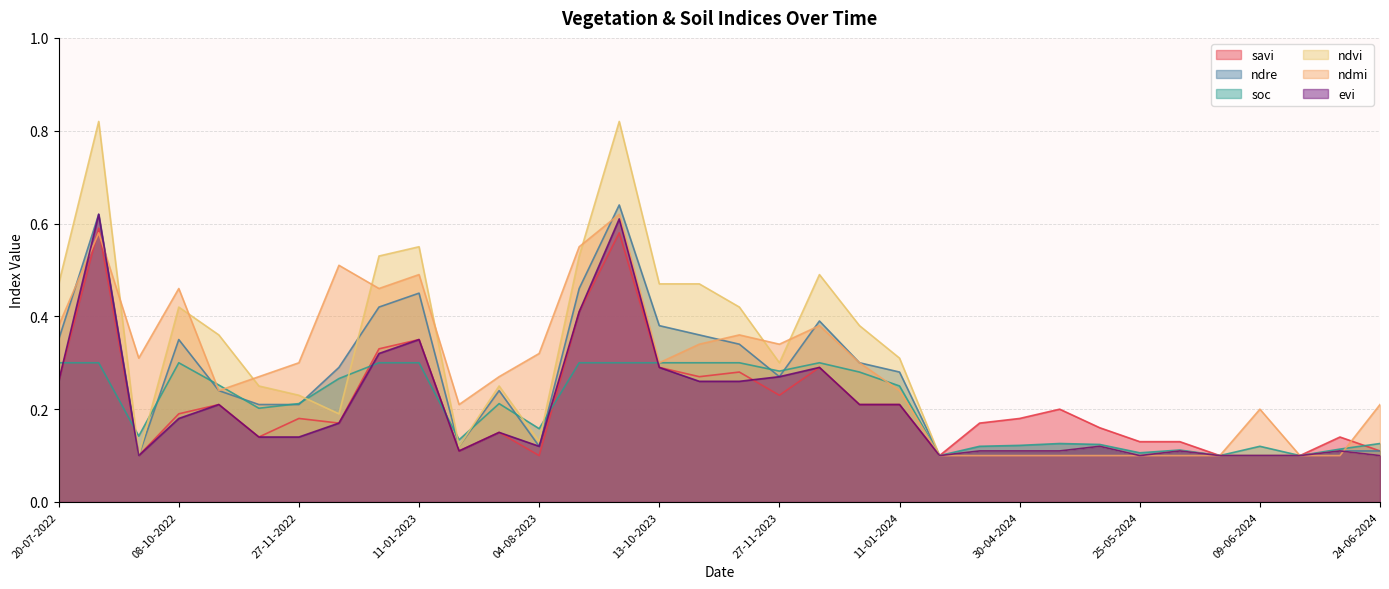

Count the number of data series in this chart.

6